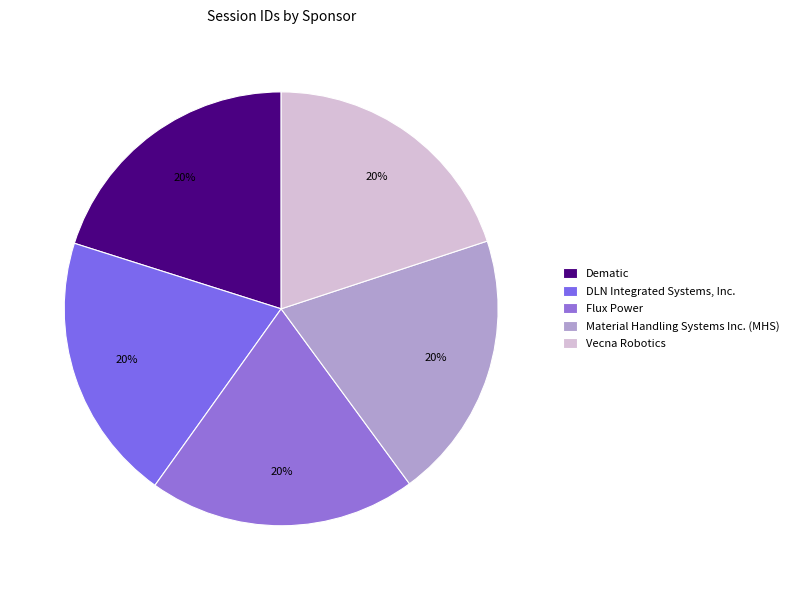

Count the number of slices in the pie.

5